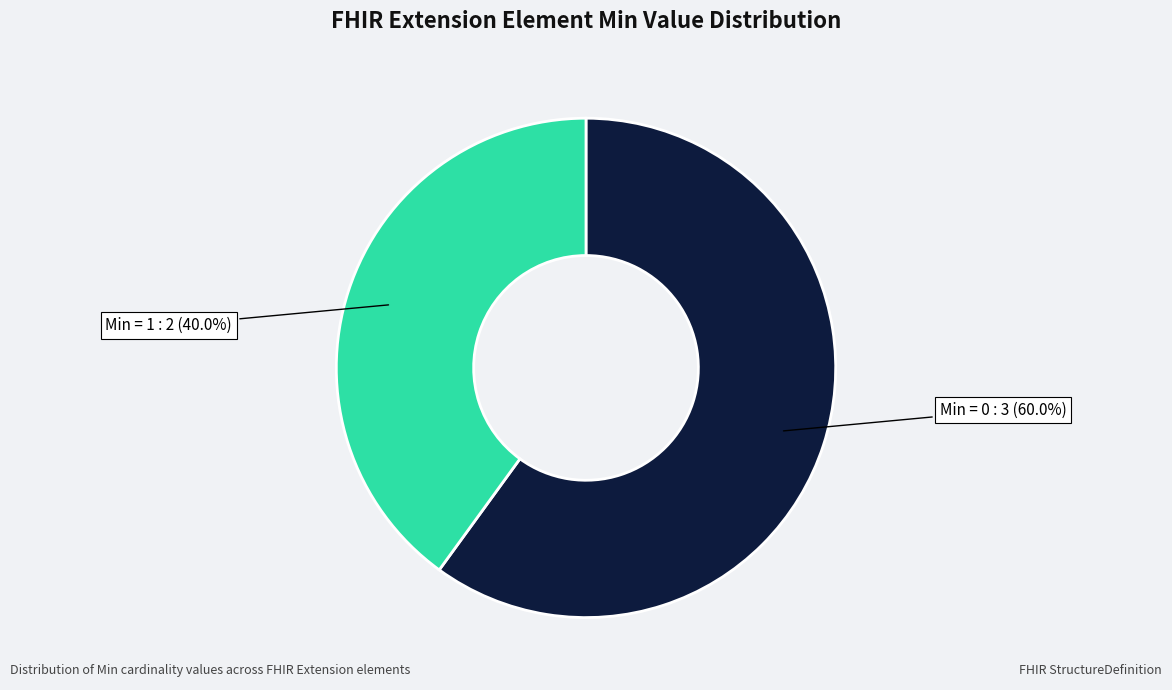

Does any single category account for the majority?

Yes